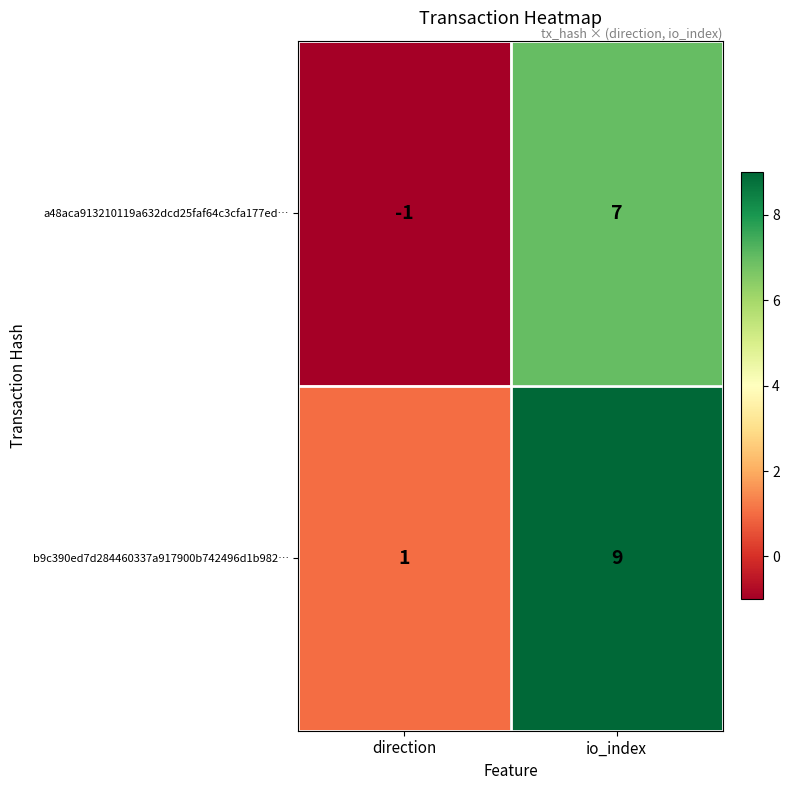

At direction, list the series in order from smallest to largest.

a48aca913210119a632dcd25faf64c3cfa177ed…, b9c390ed7d284460337a917900b742496d1b982…